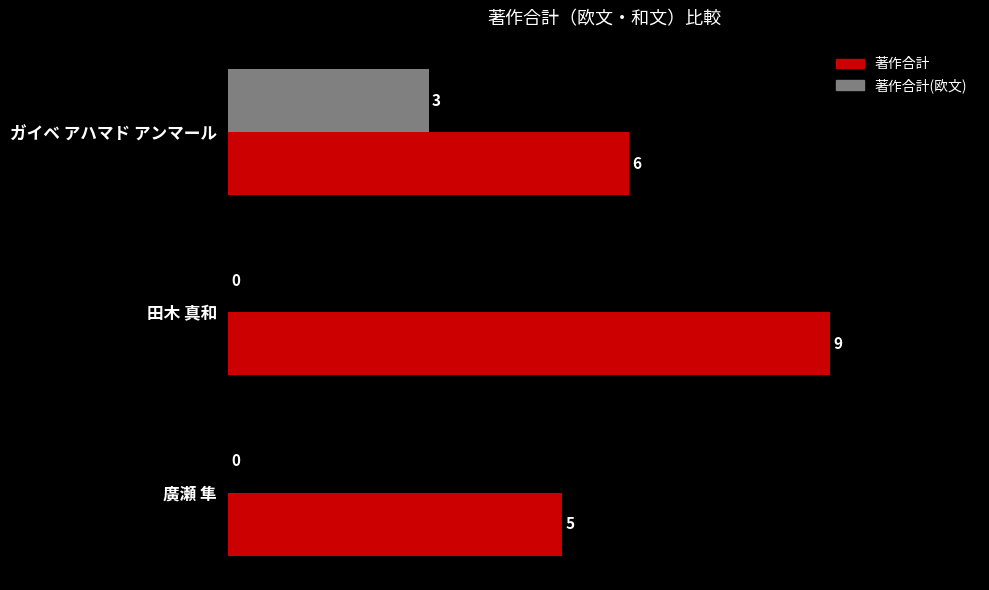

What is the average value of the 著作合計(欧文) series?

1